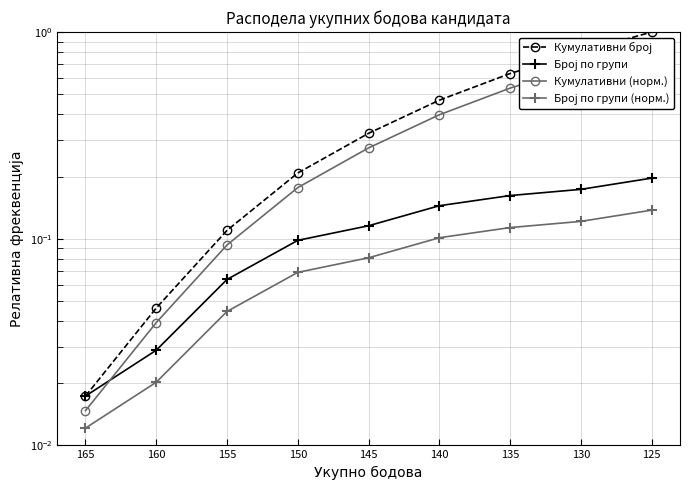

True or false: Број по групи (норм.) and Кумулативни (норм.) intersect in this chart.

False